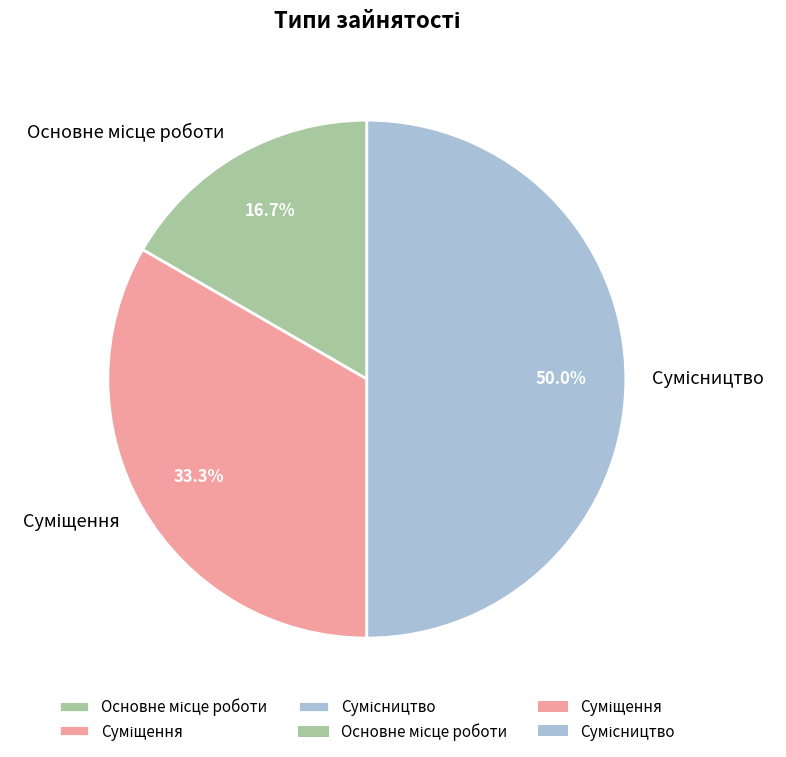

Between Суміщення and Сумісництво, which is larger?

Сумісництво